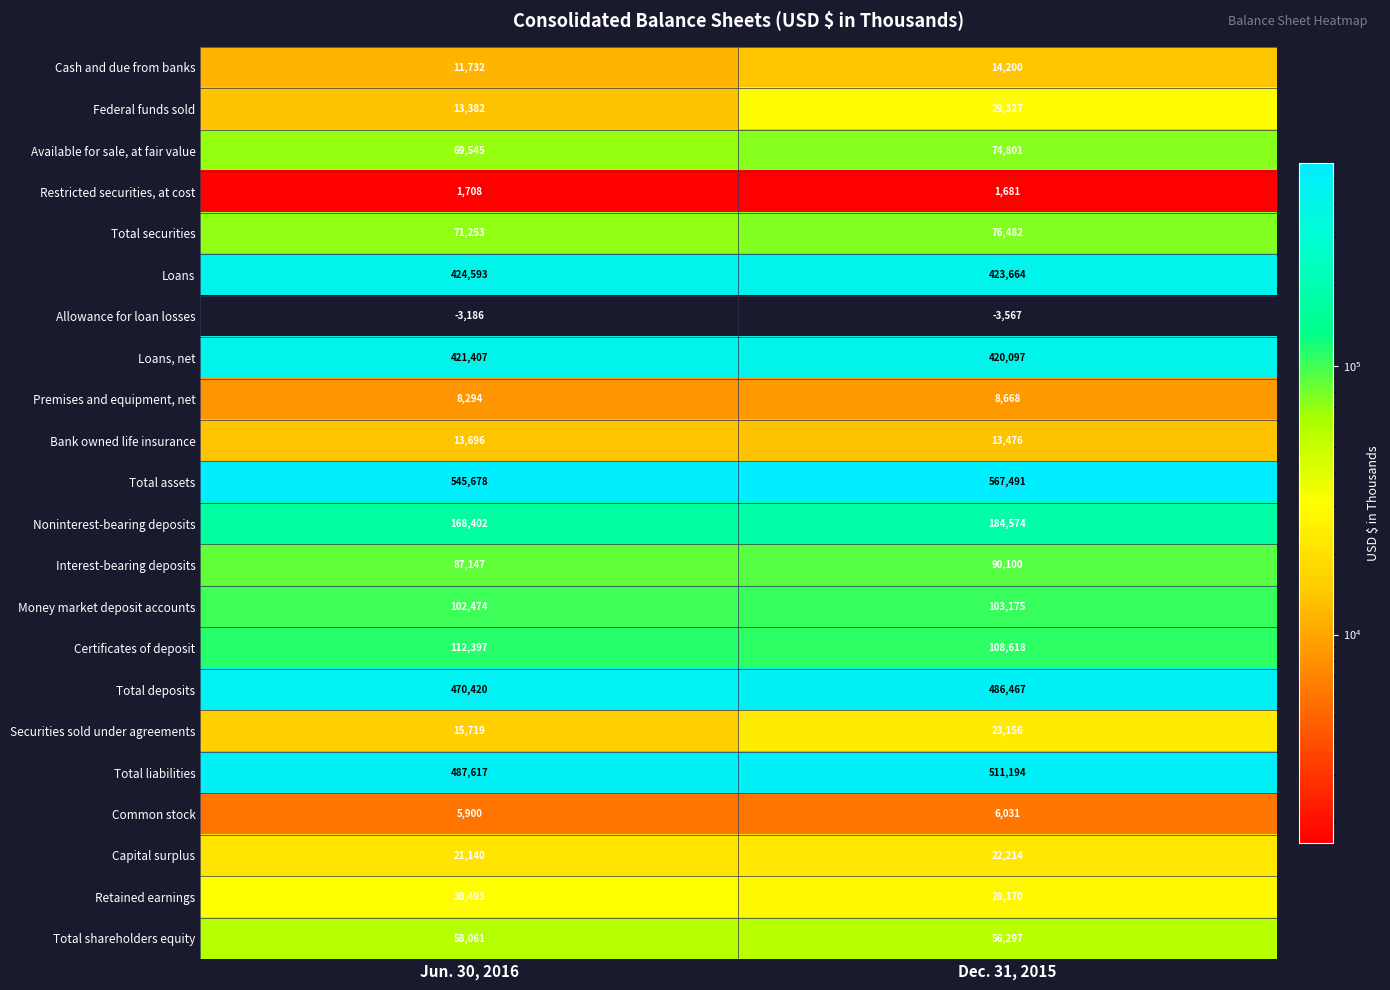

How many series are shown in this chart?

22